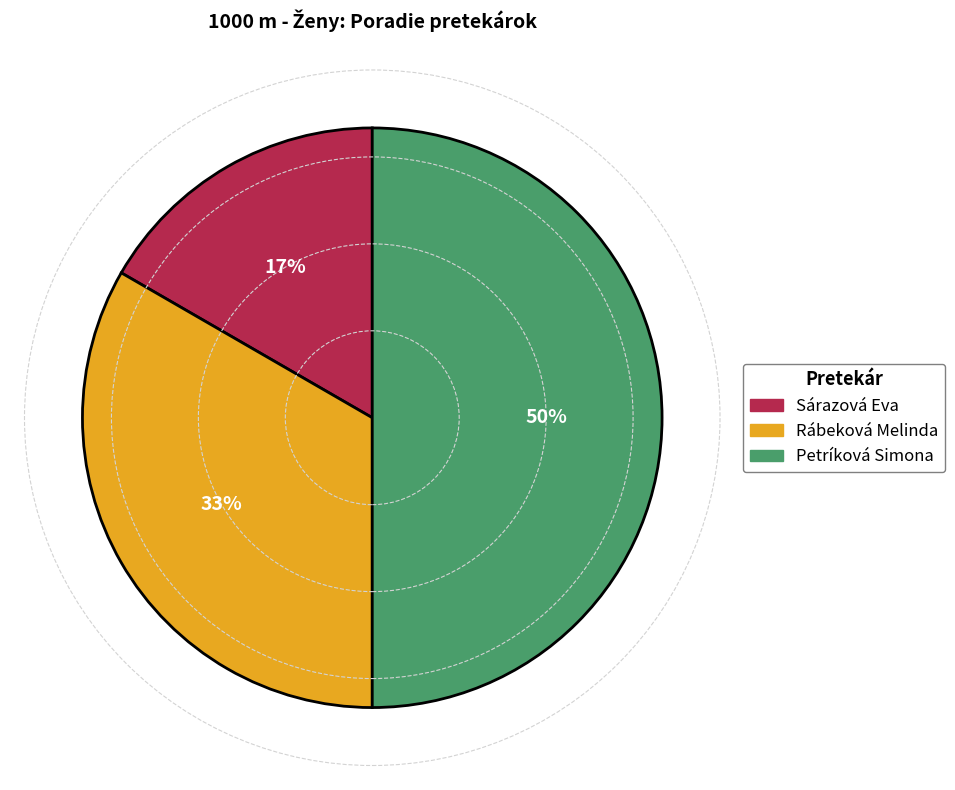

To the nearest percent, what is the difference between the Rábeková Melinda and Petríková Simona slice percentages?

17%